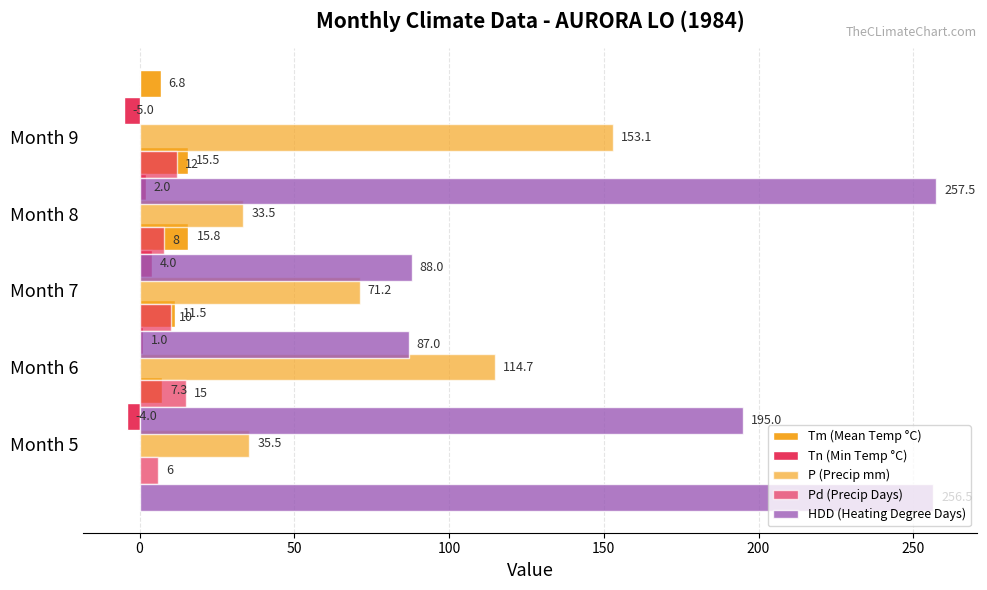

Reading left to right, extract all data points from this chart.

Tm (Mean Temp °C): 7.3	11.5	15.8	15.5	6.8
Tn (Min Temp °C): -4.0	1.0	4.0	2.0	-5.0
P (Precip mm): 35.5	114.7	71.2	33.5	153.1
Pd (Precip Days): 6.0	15.0	10.0	8.0	12.0
HDD (Heating Degree Days): 256.5	195.0	87.0	88.0	257.5